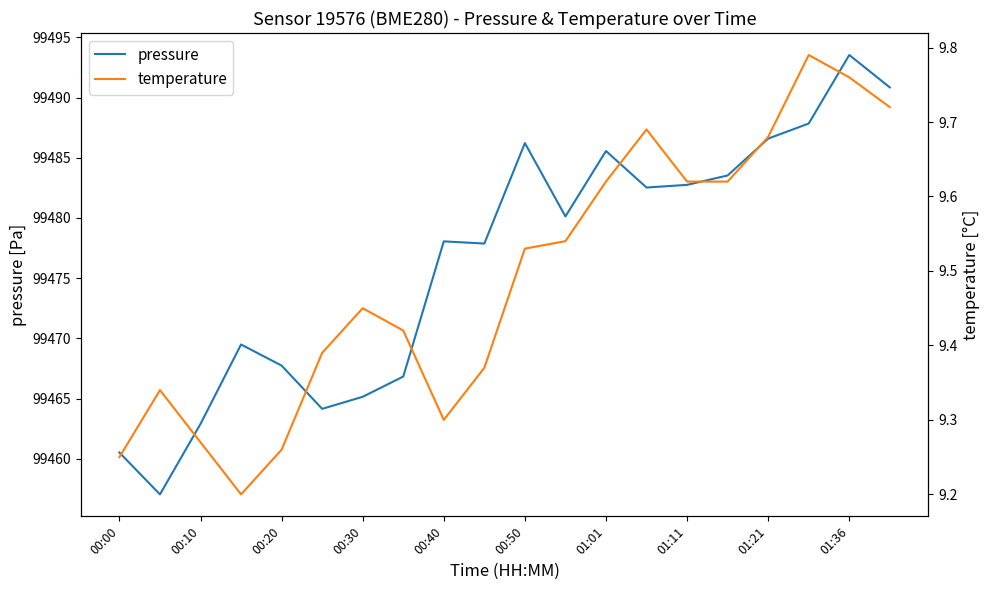

The value of pressure at 00:30 is 99465.2. True or false?

True